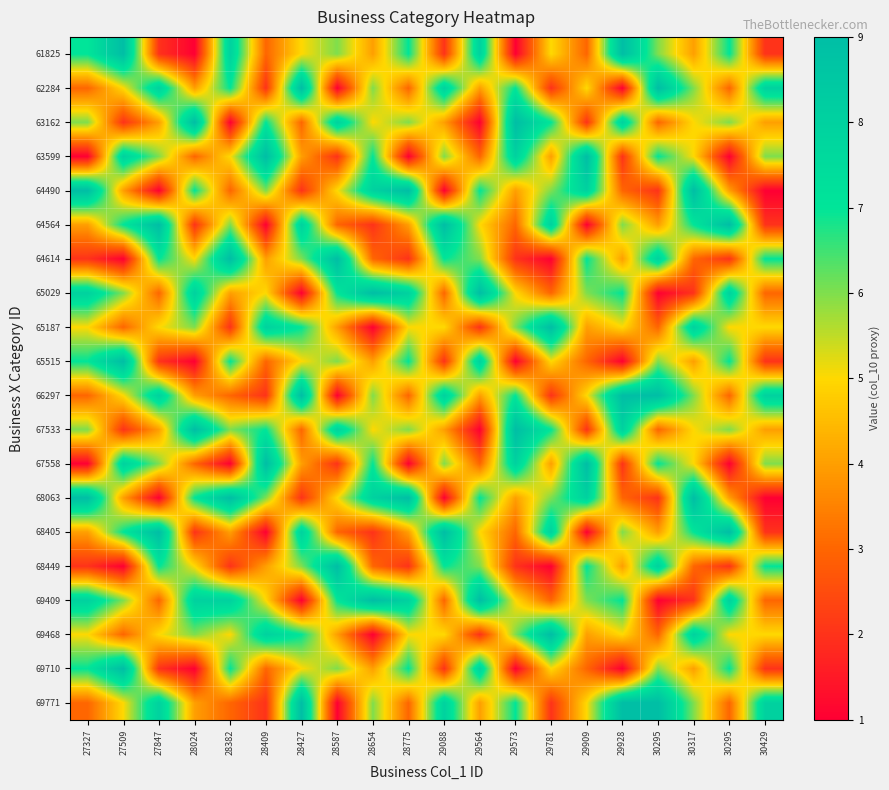

How many series are shown in this chart?

20